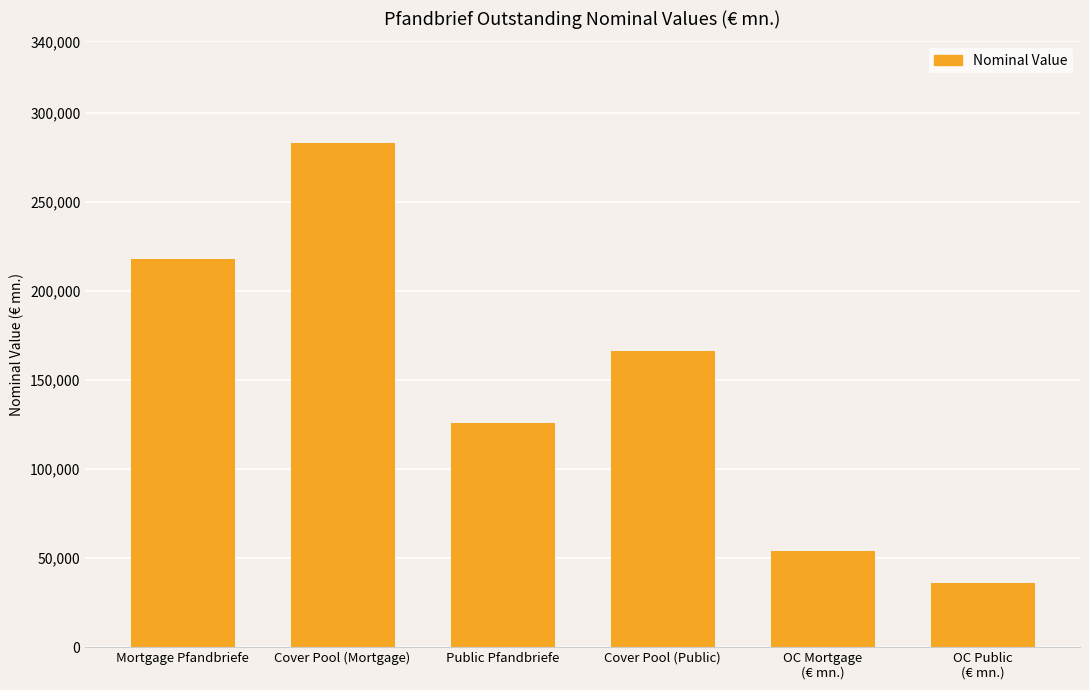

What is the difference between the maximum and minimum values?

247361.2